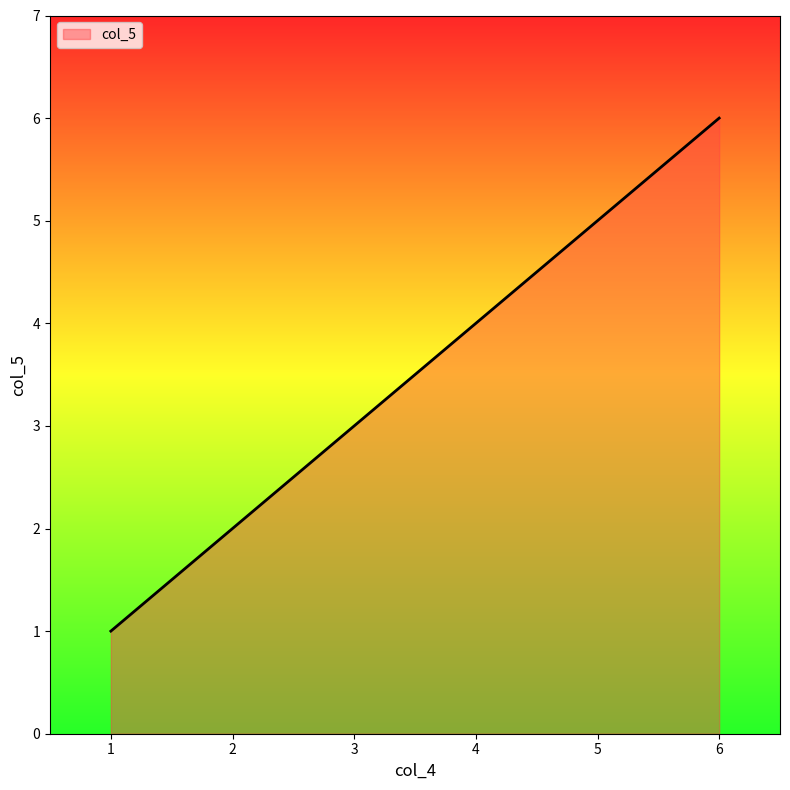

How many values are between 2 and 5?

4